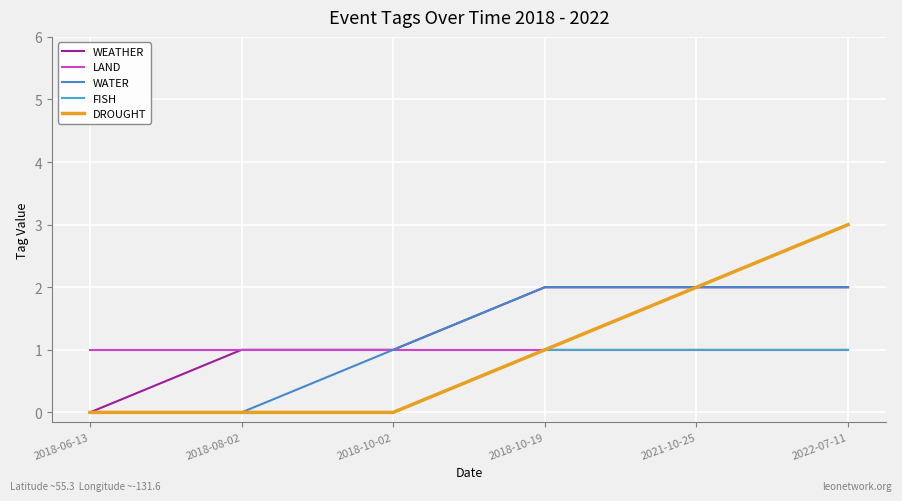

What is the label of the 5th point from the right?

2018-08-02